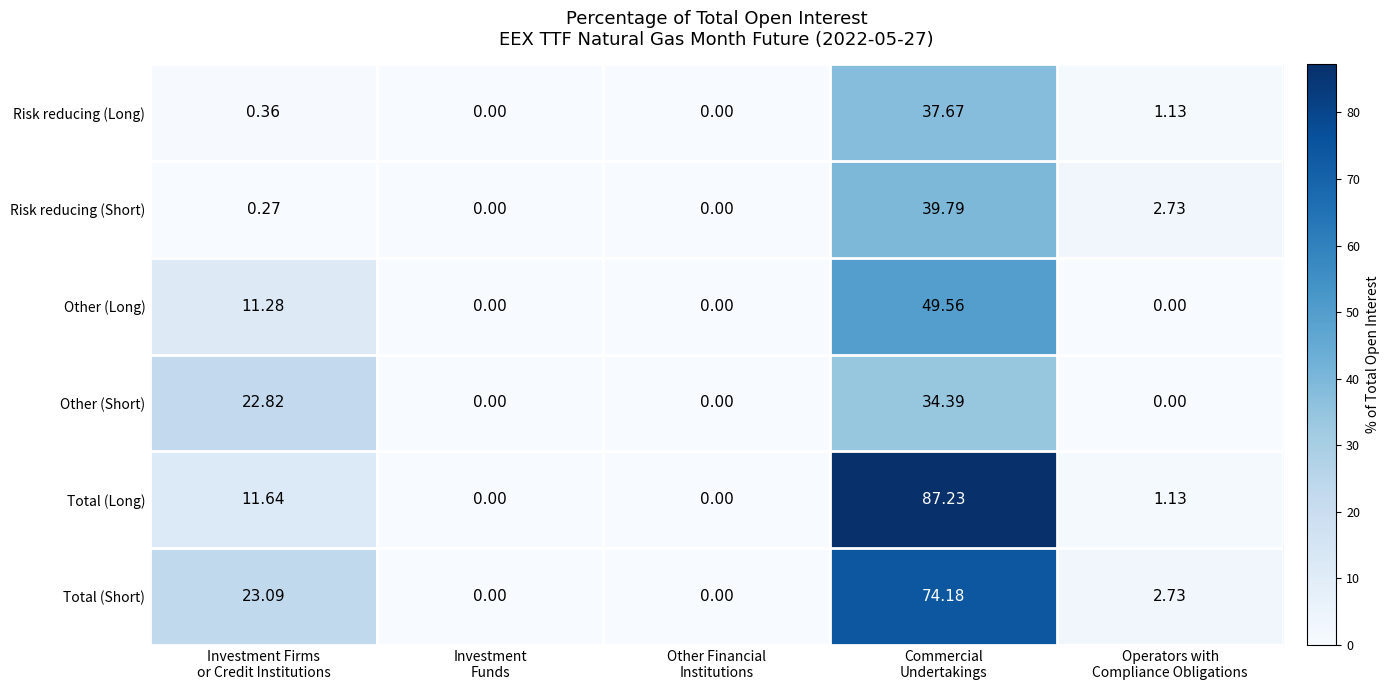

List the series in order of their peak value, lowest first.

Other (Short), Risk reducing (Long), Risk reducing (Short), Other (Long), Total (Short), Total (Long)